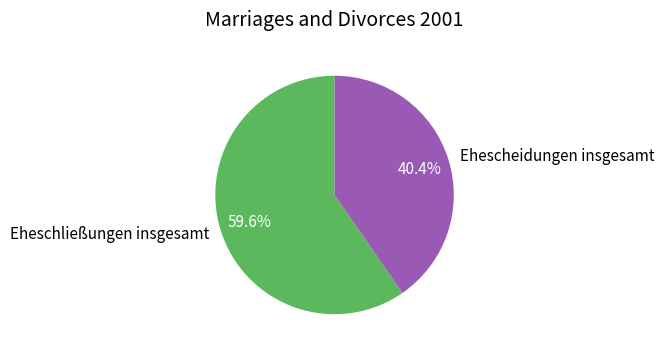

Rank the categories by value from highest to lowest.

Eheschließungen insgesamt, Ehescheidungen insgesamt